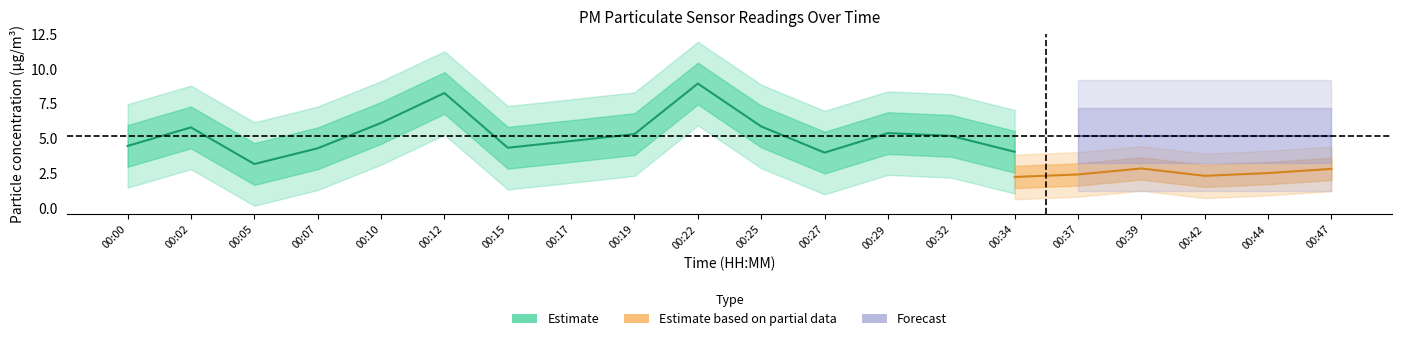

True or false: P2 and P1 intersect in this chart.

False